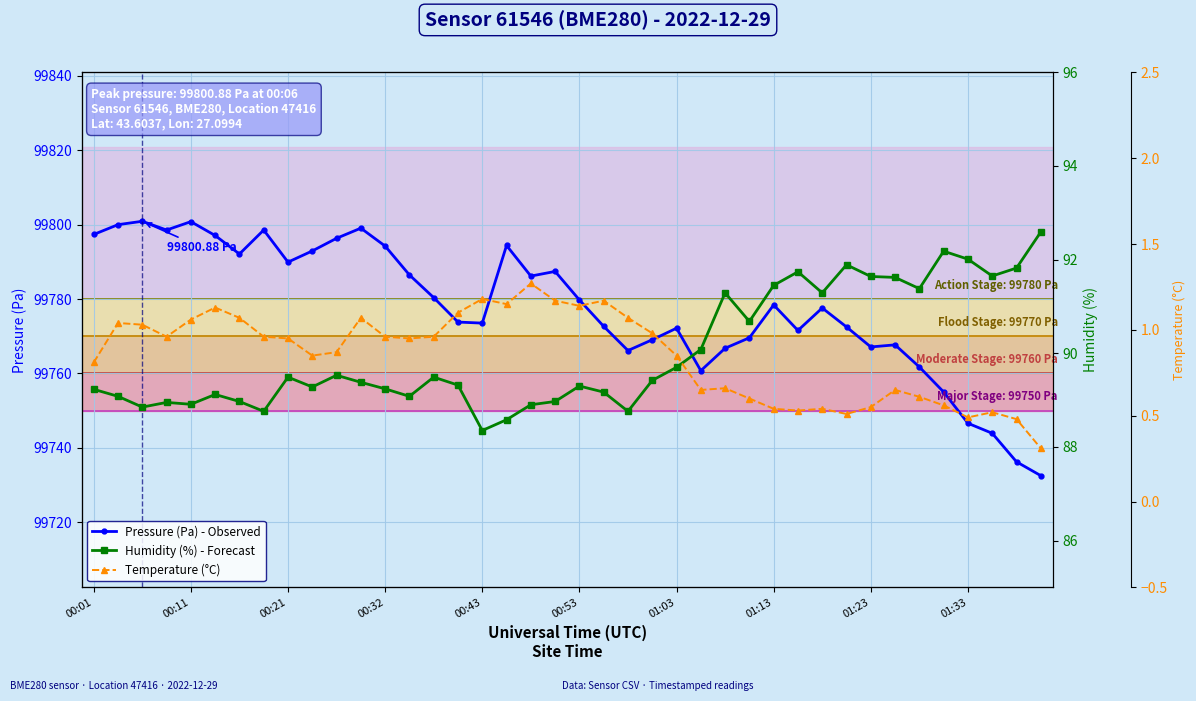

True or false: Pressure (Pa) - Observed has more than 2 points higher than both neighbors.

True